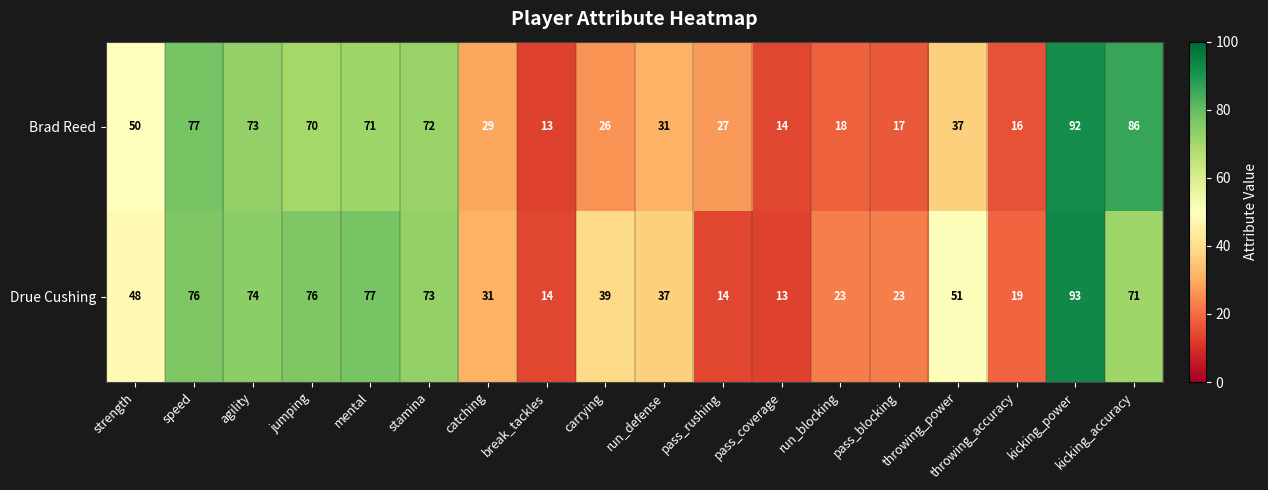

What is the total value across all series at pass_coverage?

27